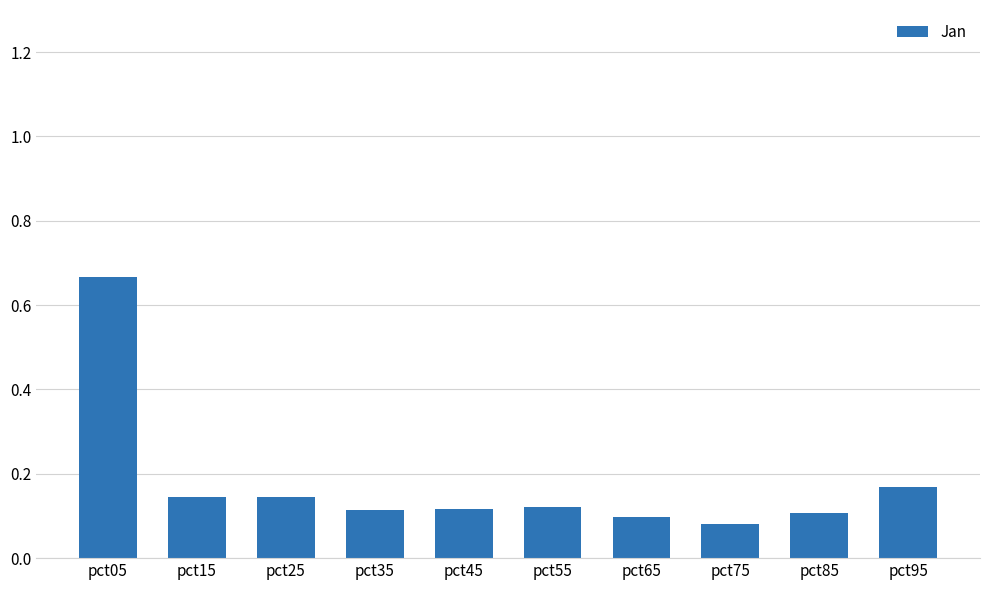

Does the chart contain stacked bars?

No